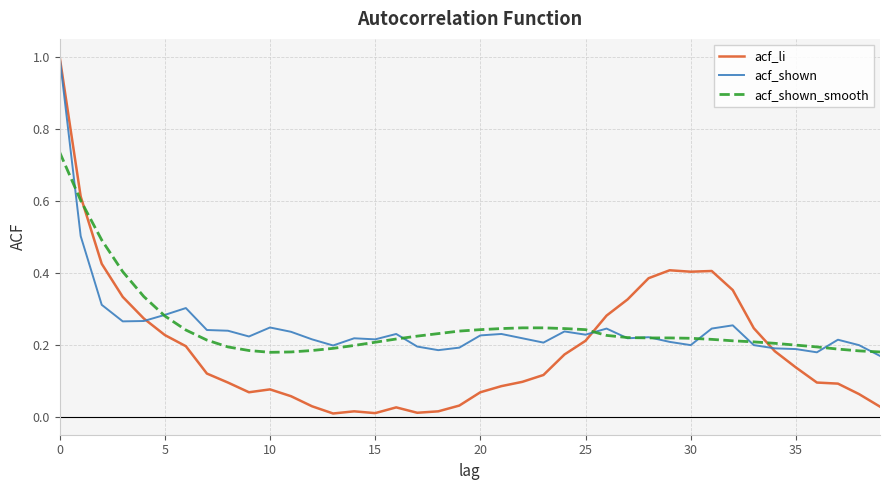

What is the maximum value for acf_shown?

1.0